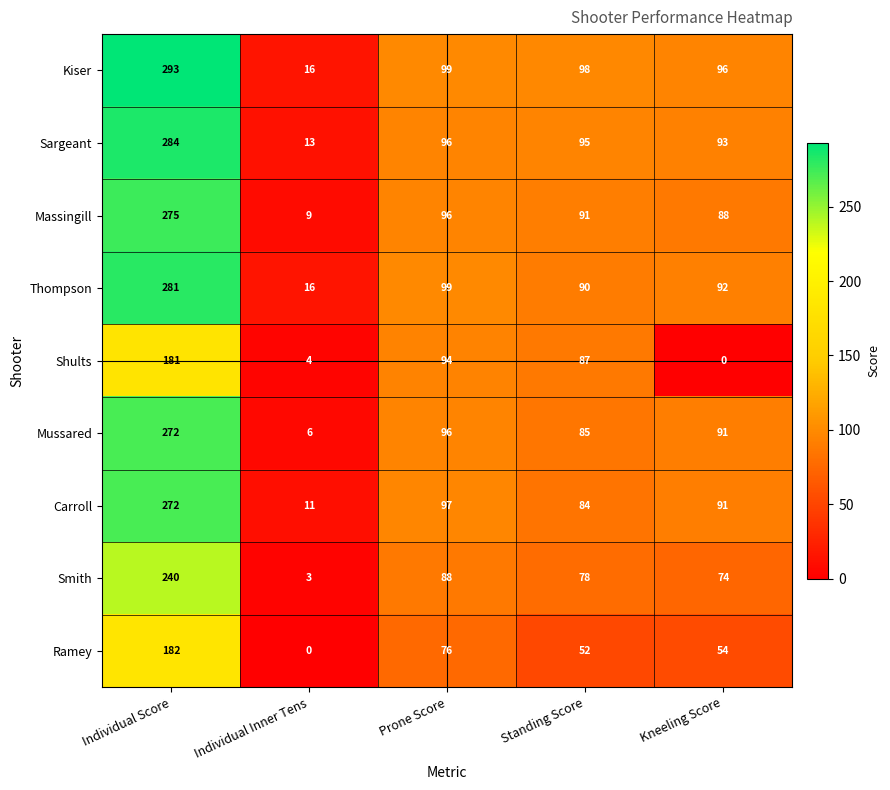

How many series are shown in this chart?

9